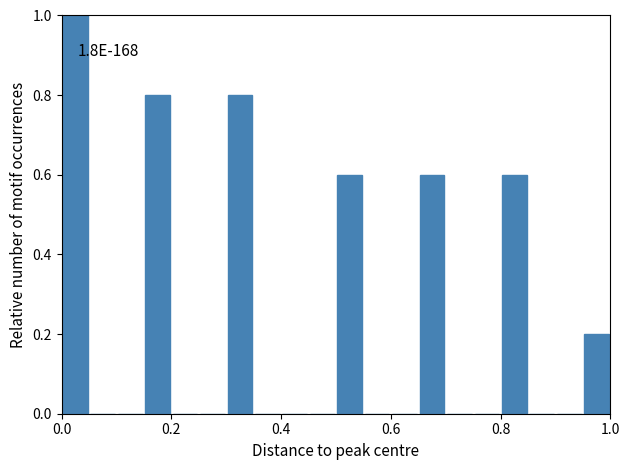

Read against the x-axis, roughly where is the centre of the tallest bar?

0.02